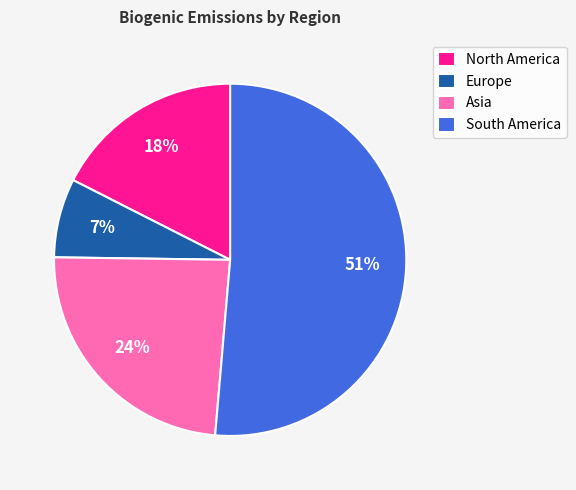

Is Asia the majority of the pie?

No